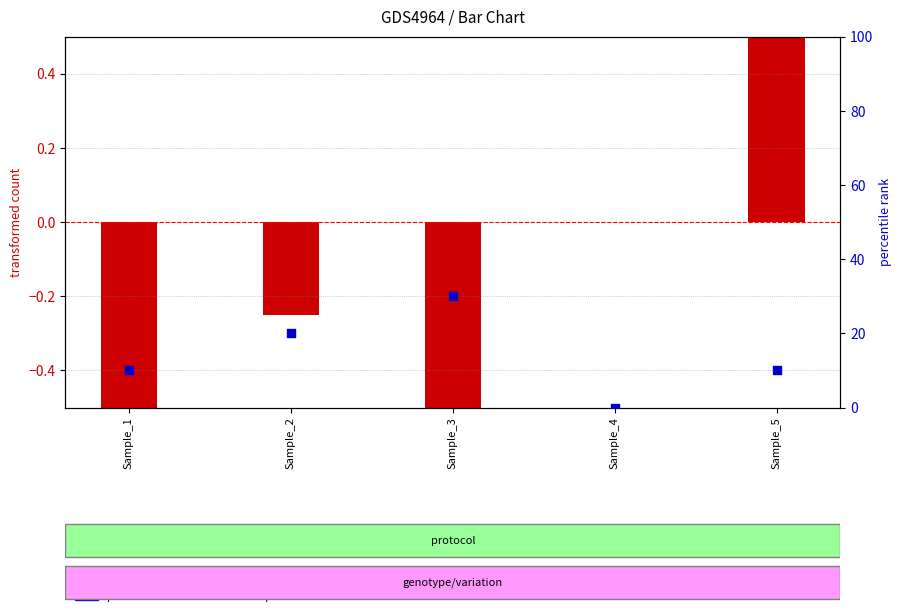

What is the total value across all series at Sample_5?

11.5